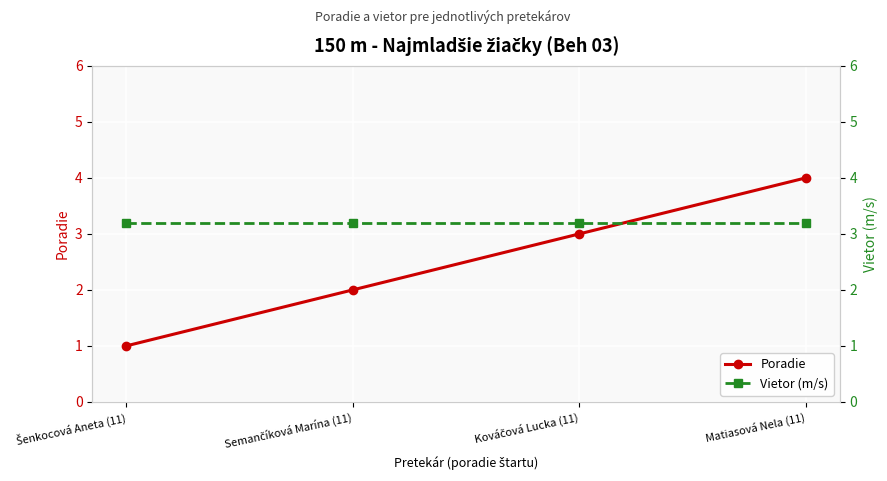

What position from the right is Kováčová Lucka (11)?

2